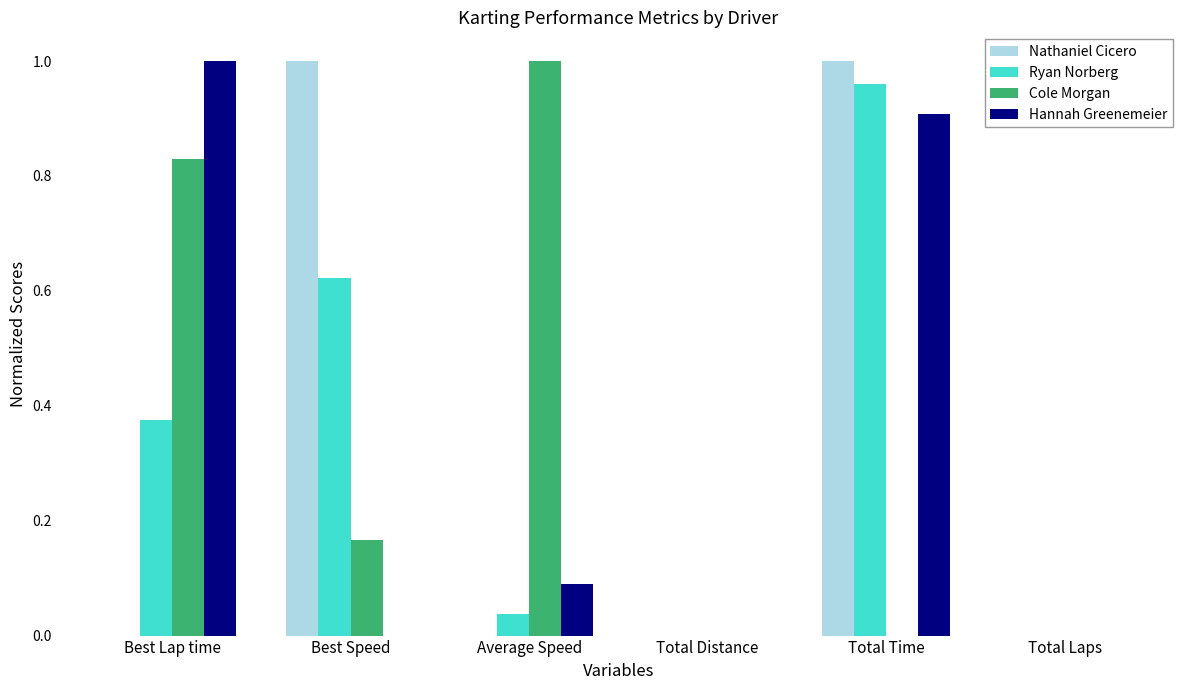

Which series changed the most between Total Time and Total Laps?

Nathaniel Cicero